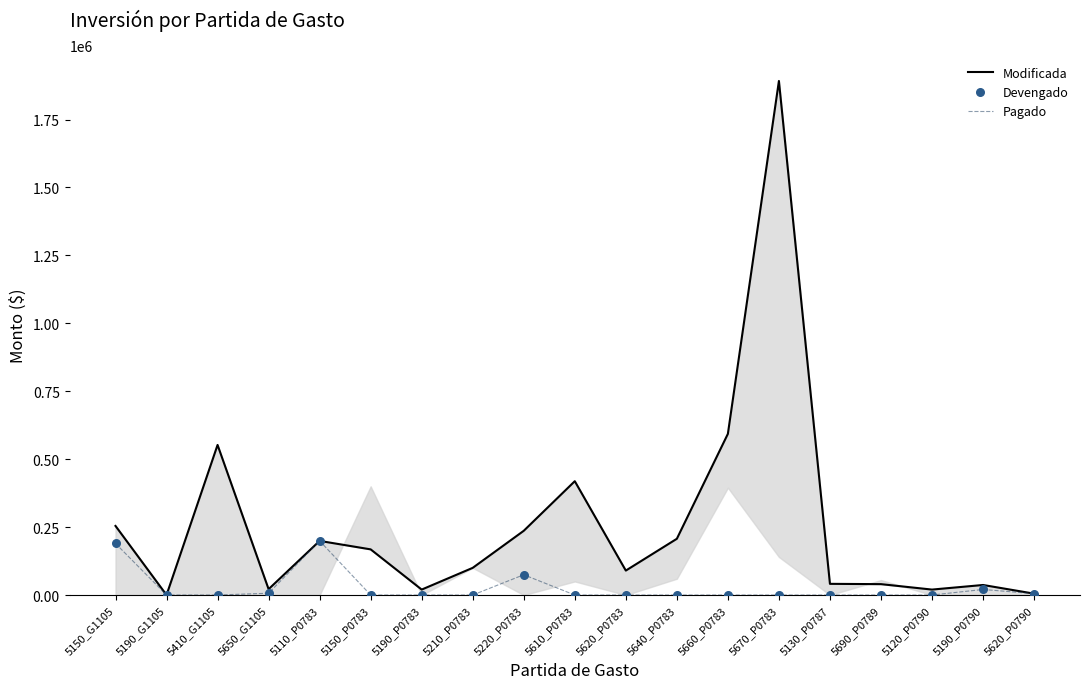

At how many categories does at least one series exceed 673354?

1